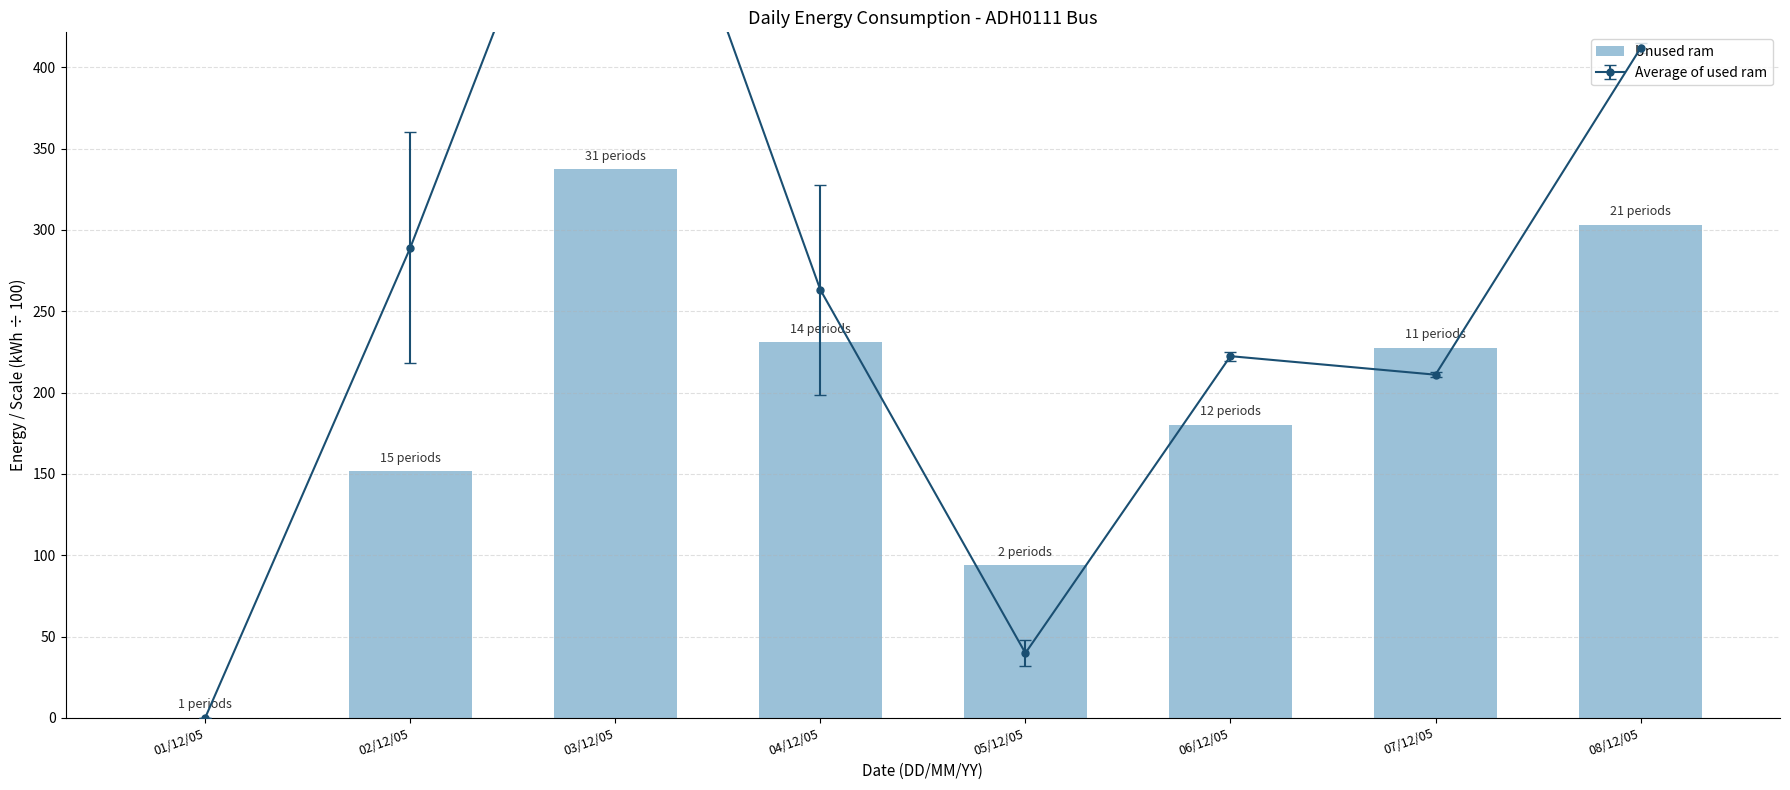

List the labels in order of value, smallest first.

01/12/05, 05/12/05, 02/12/05, 06/12/05, 07/12/05, 04/12/05, 08/12/05, 03/12/05